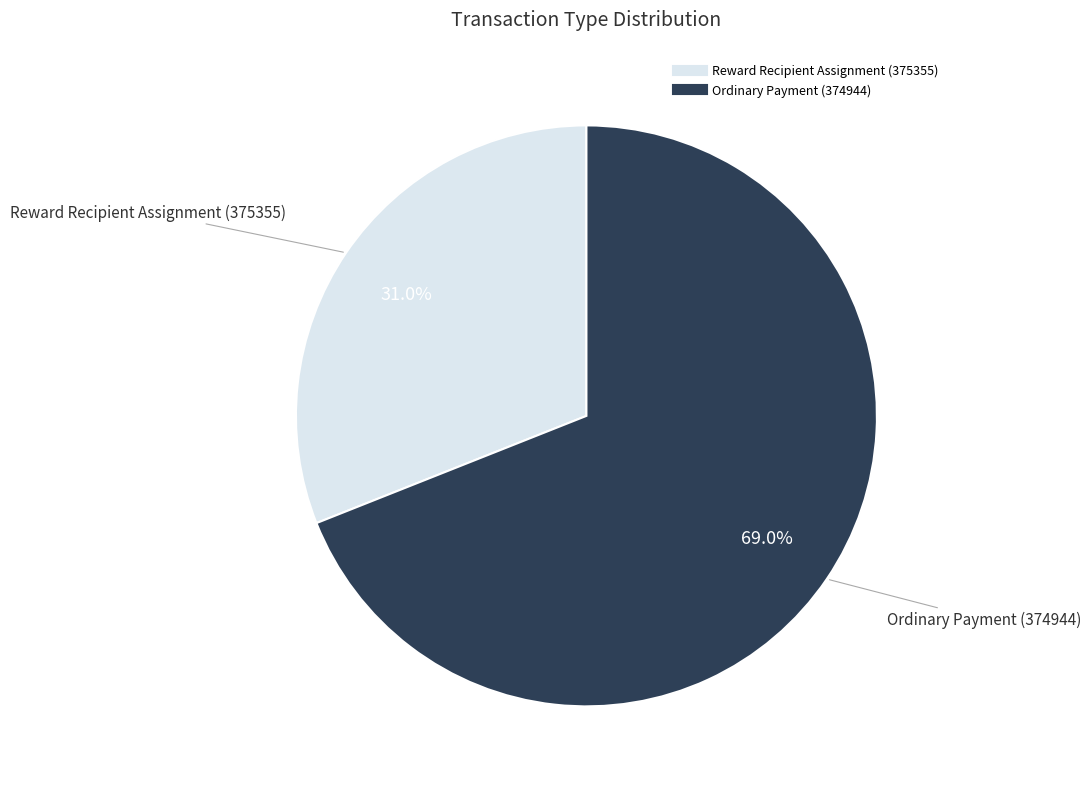

To the nearest percent, what is the combined percentage of Ordinary Payment (374944) and Reward Recipient Assignment (375355)?

100%